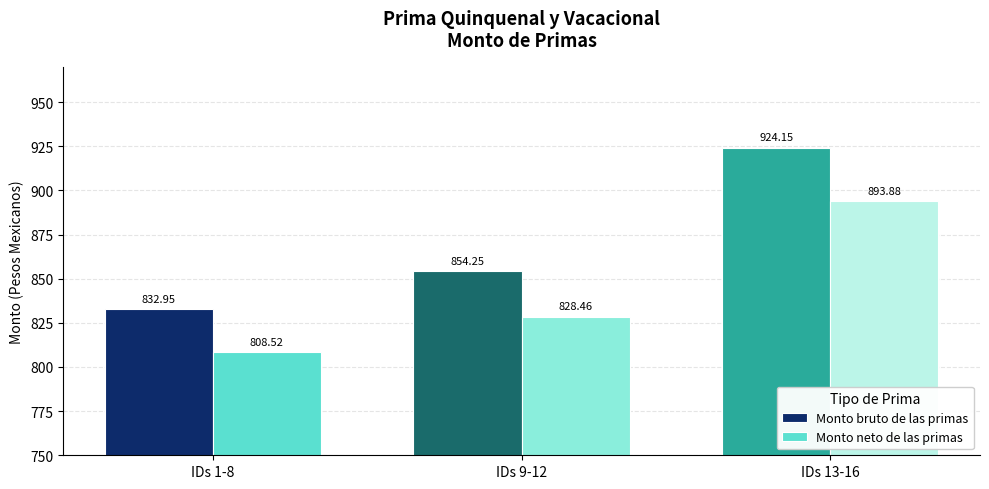

What is the difference between the second highest and minimum values in the Monto neto de las primas series?

19.9